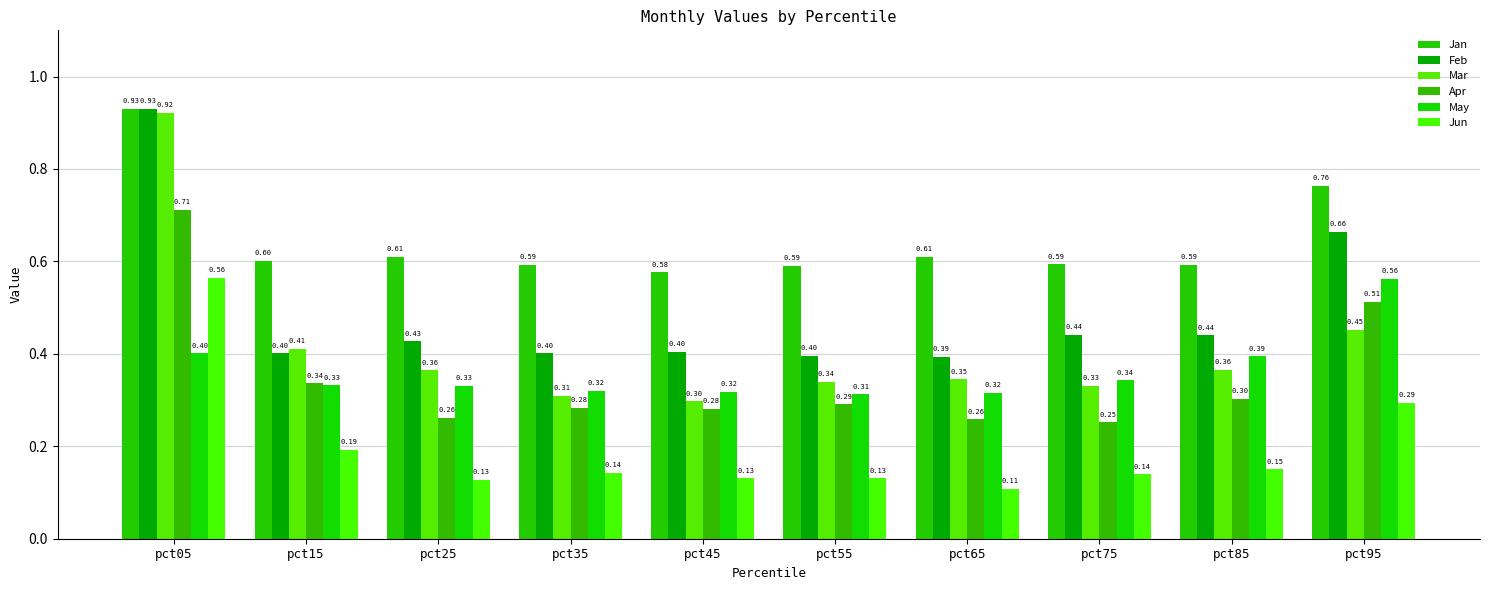

Between pct15 and pct85, which series saw the biggest shift?

May